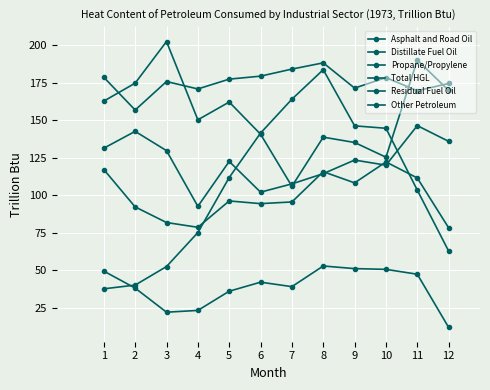

The value of Distillate Fuel Oil at 3 is 129.7. True or false?

True